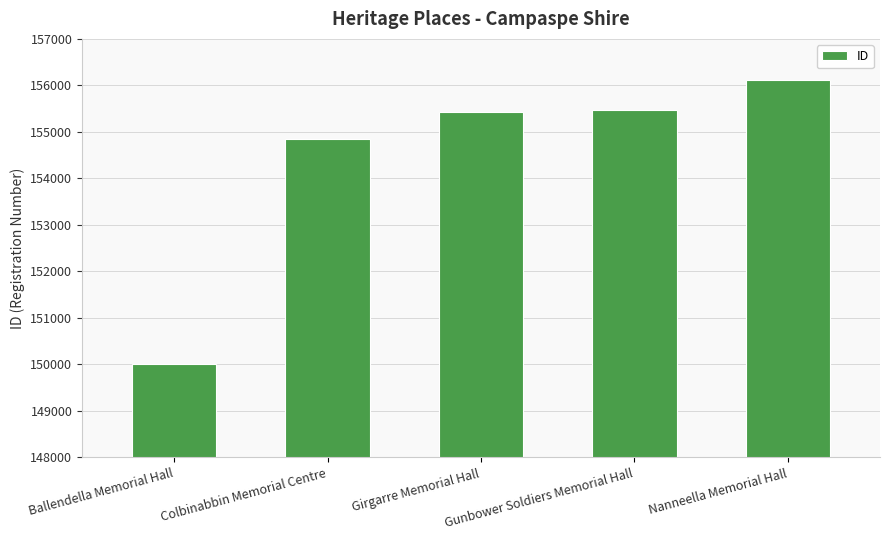

Reading left to right, transcribe all the data shown in this chart.

Ballendella Memorial Hall=150020	Colbinabbin Memorial Centre=154855	Girgarre Memorial Hall=155436	Gunbower Soldiers Memorial Hall=155481	Nanneella Memorial Hall=156122